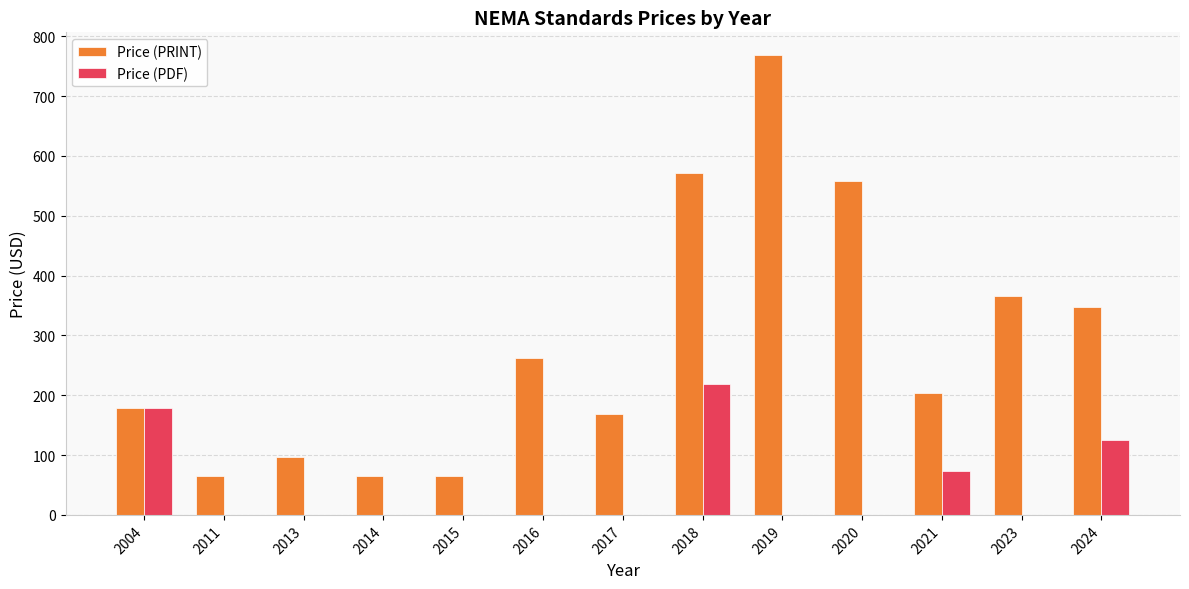

Which series has the largest total across all categories?

Price (PRINT)